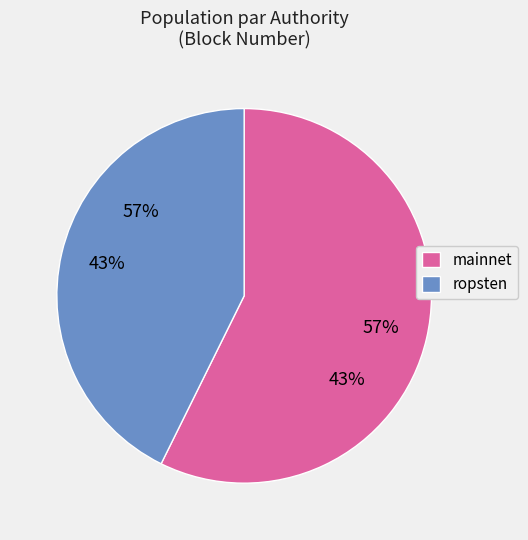

To the nearest percent, what is the difference between the largest and smallest slice percentages?

15%